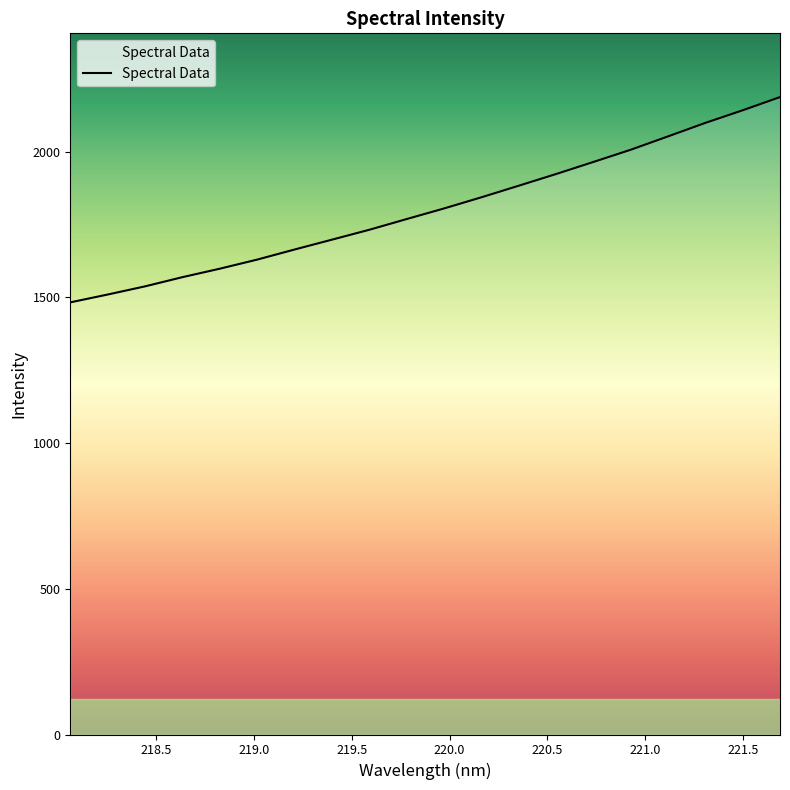

What is the minimum value shown in the chart?

1483.1